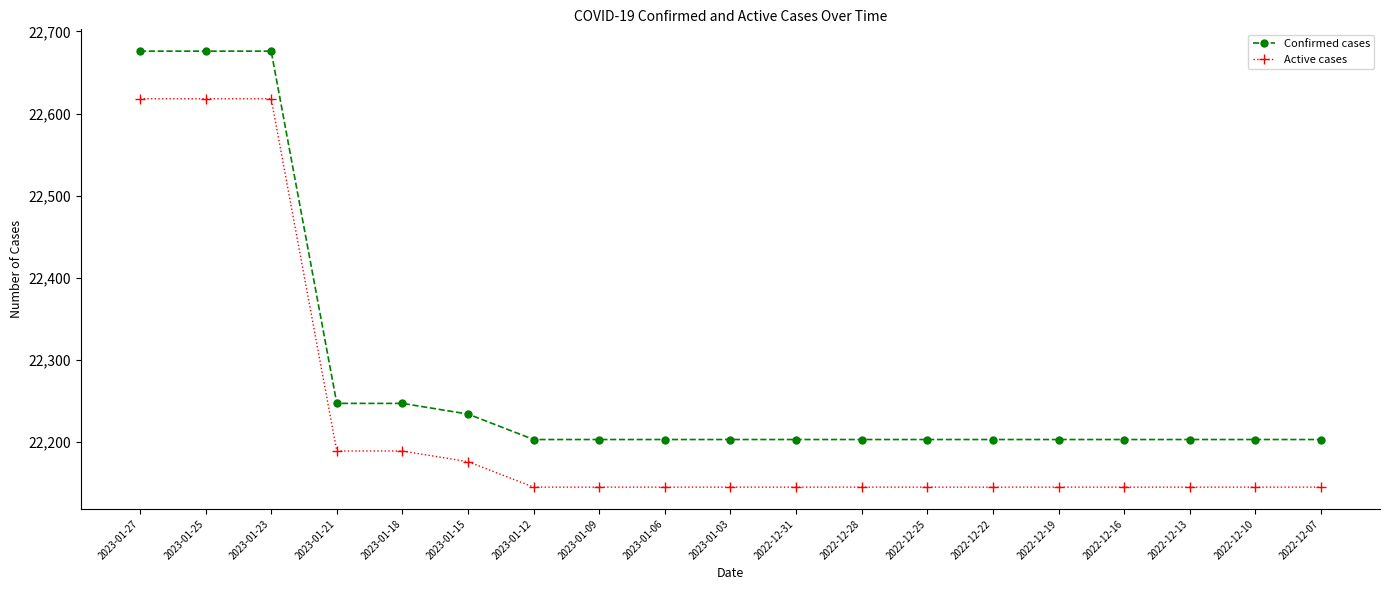

How many lines are shown in the chart?

2